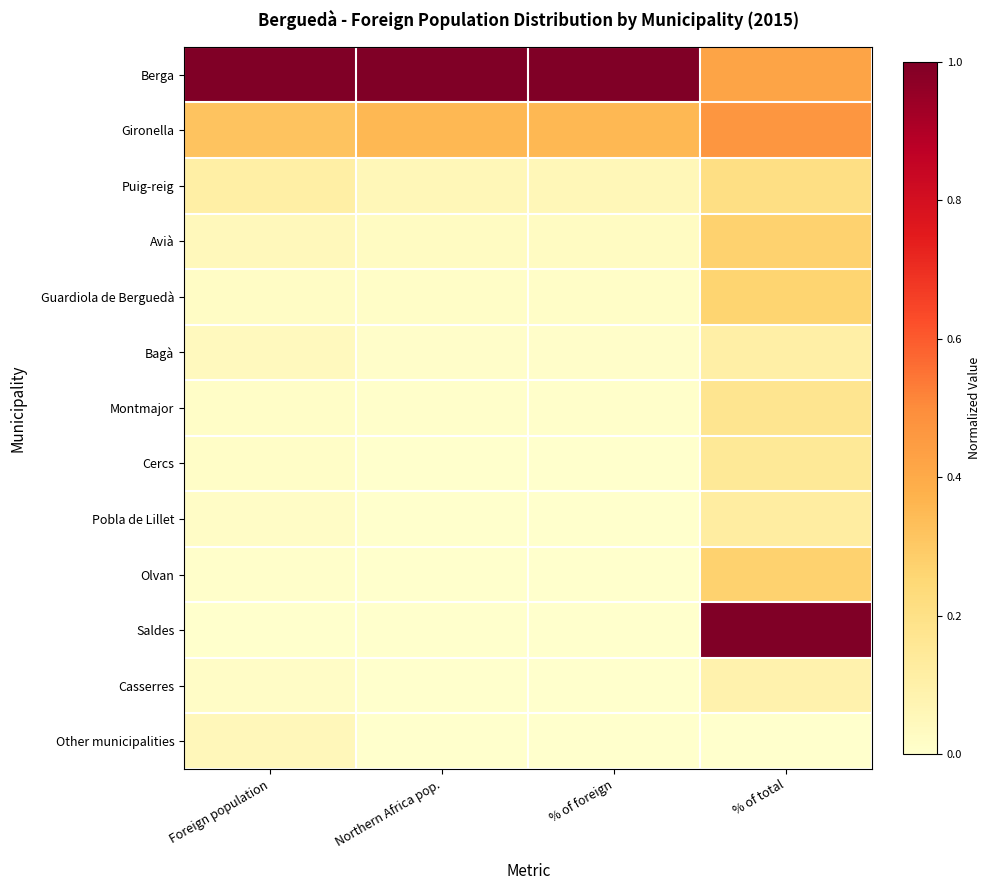

Between Northern Africa pop. and Foreign population, which is larger?

Northern Africa pop.